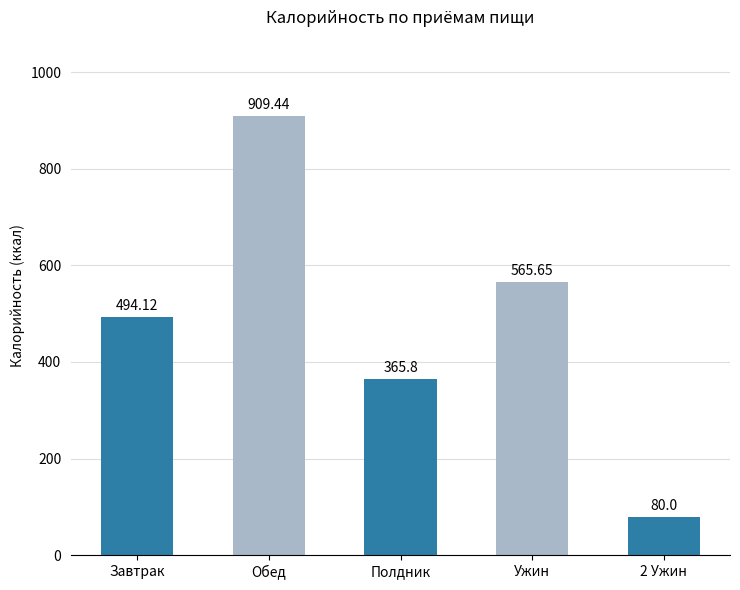

What is the label of the 3rd bar from the left?

Полдник